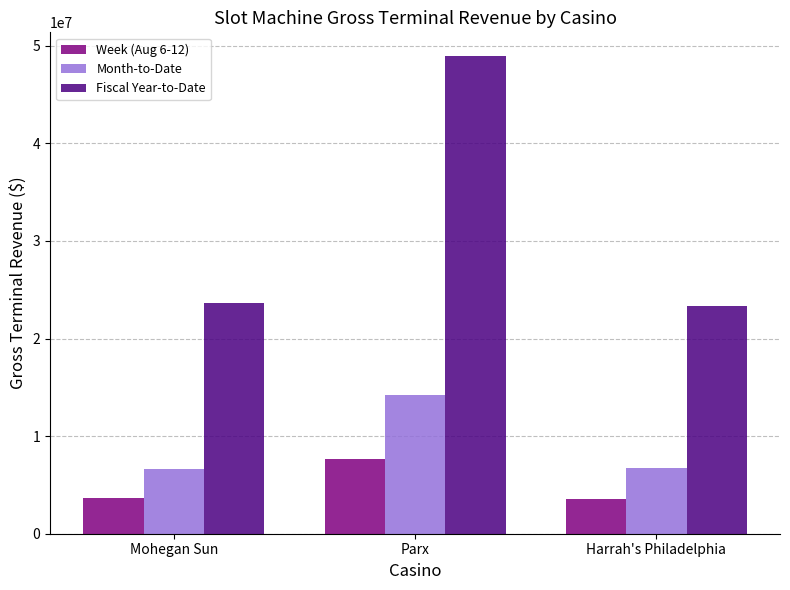

What is the difference between the maximum and minimum values in the Week (Aug 6-12) series?

4069342.8